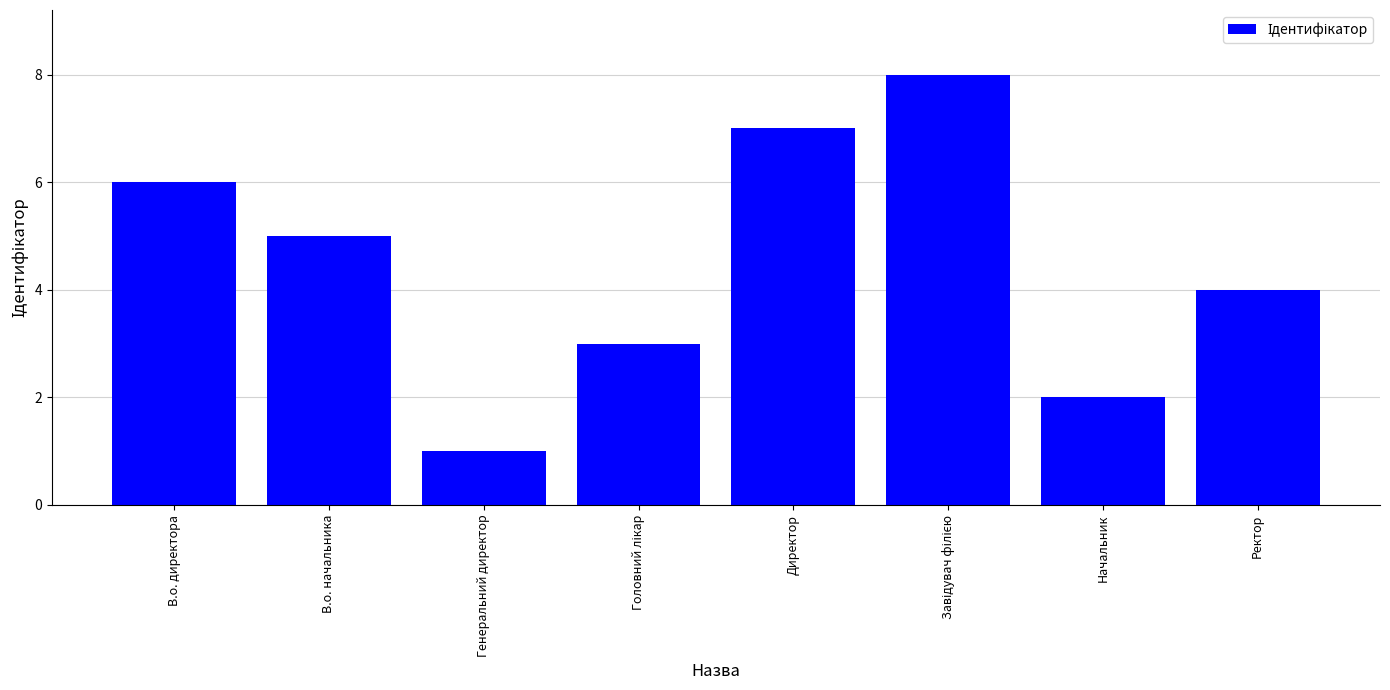

What is the label of the 8th bar from the left?

Ректор